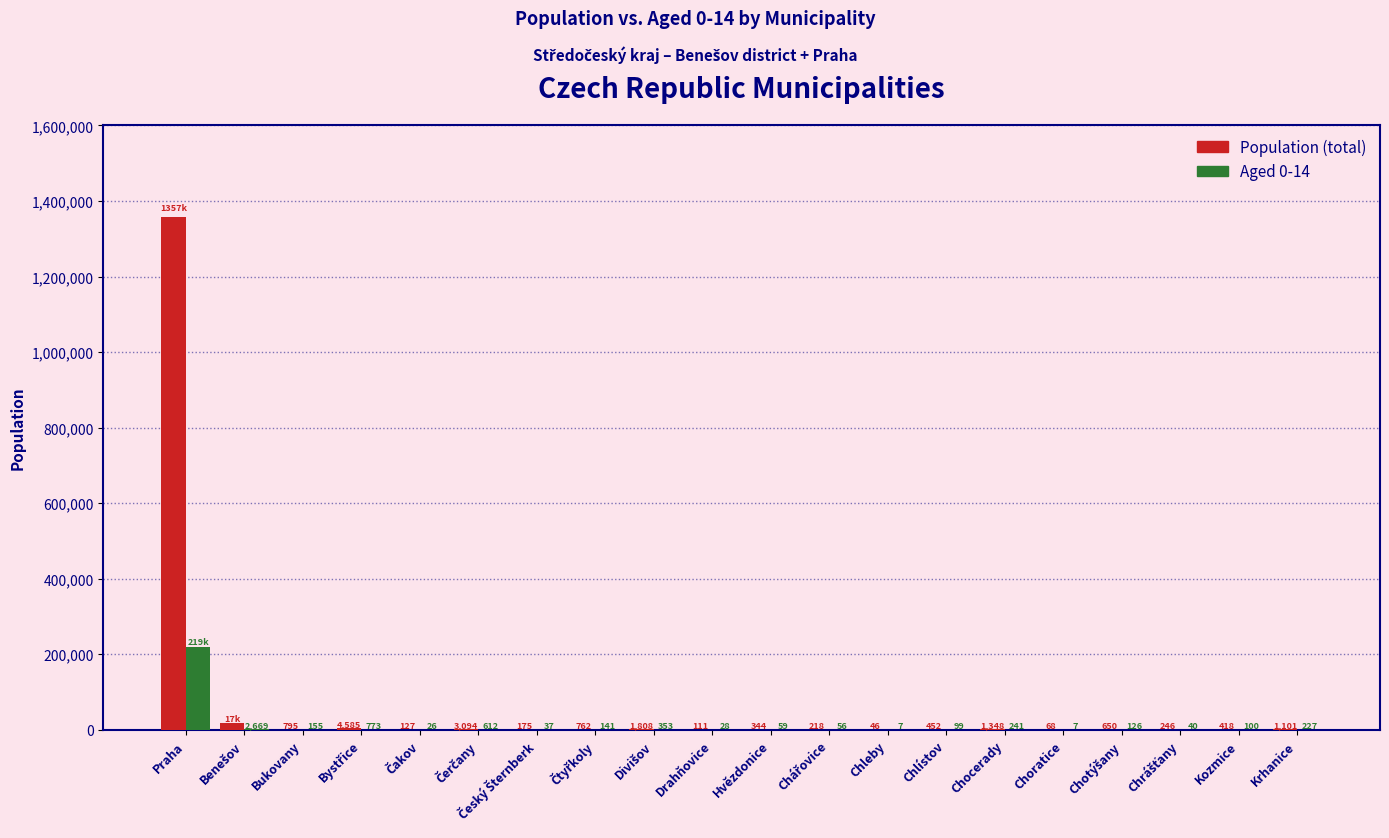

The Population (total) series shows 1357326 at Praha. True or false?

True